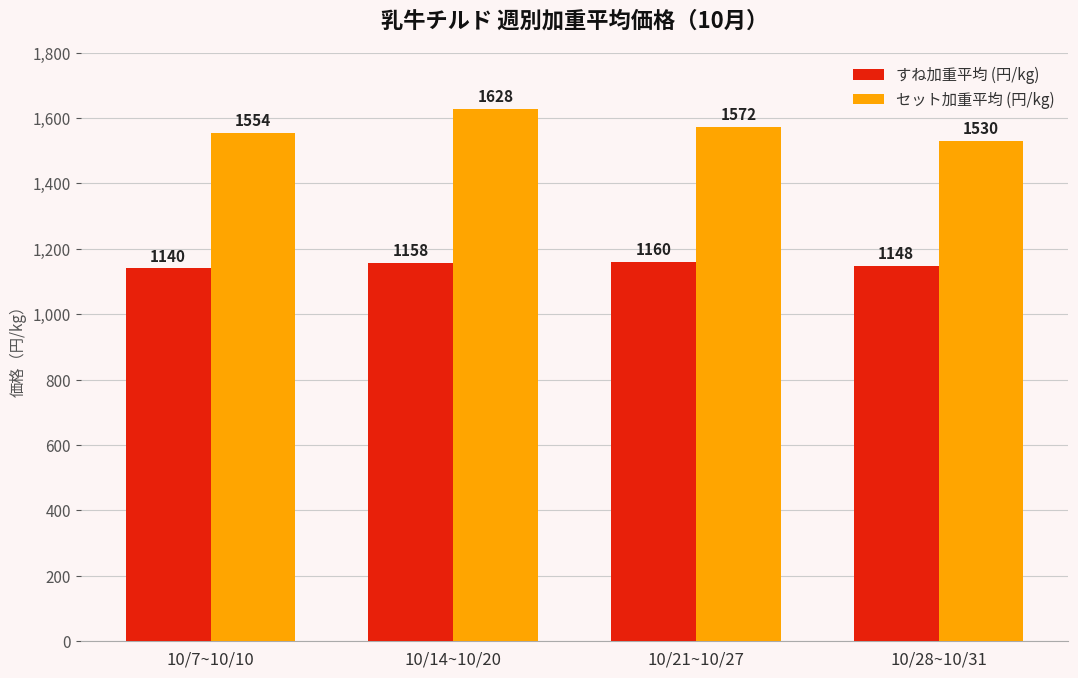

What is the total value across all series at 10/7~10/10?

2694.6